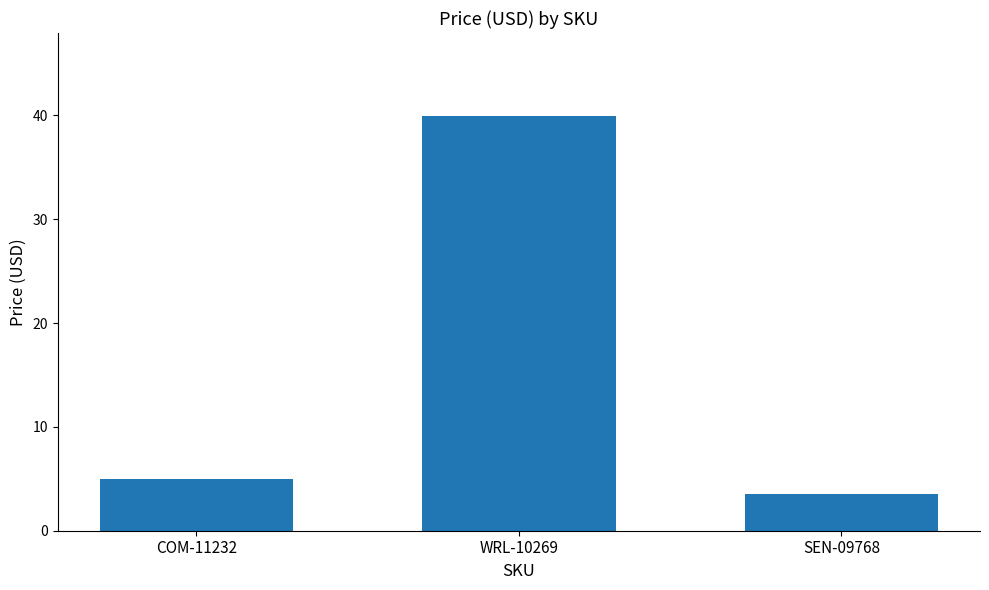

What is the difference between the values at WRL-10269 and COM-11232?

35.0